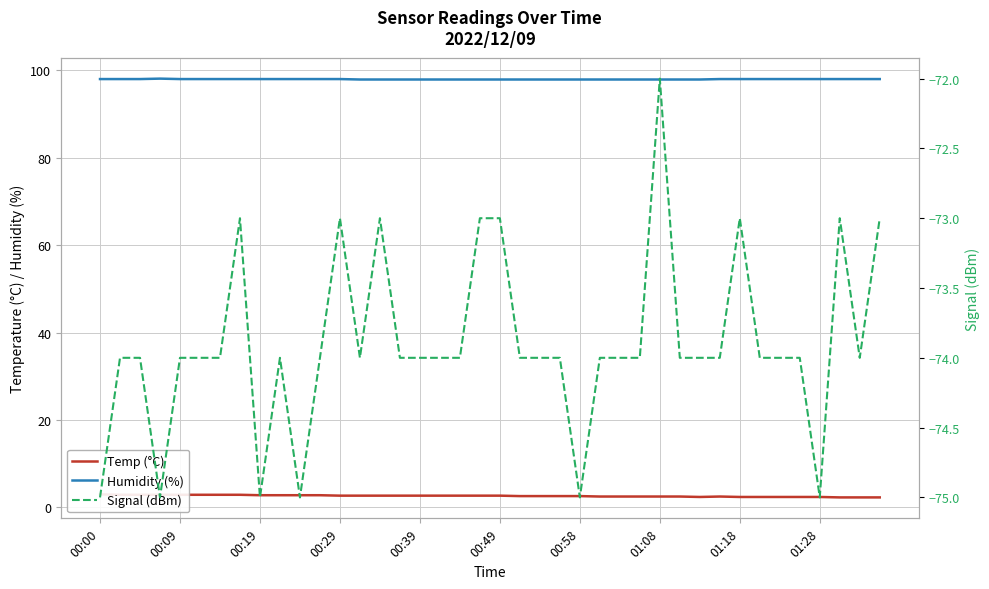

How many Signal (dBm) values are between -74 and -73?

33